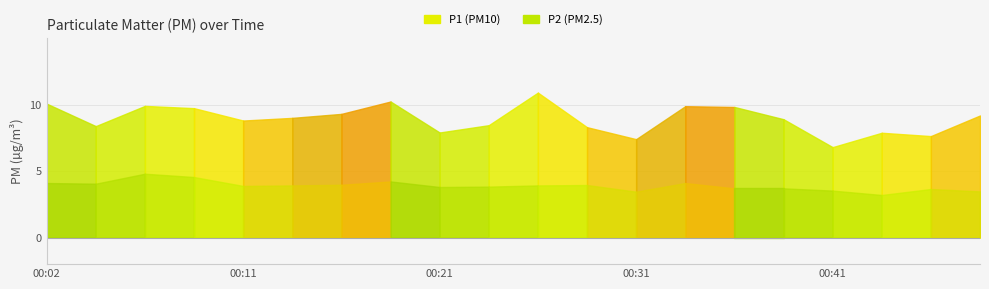

Reading left to right, what are all the values shown in this chart?

P1: 10.1	8.4	9.9	9.7	8.8	9.0	9.3	10.2	7.9	8.4	10.9	8.3	7.4	9.9	9.8	8.9	6.8	7.9	7.6	9.2
P2: 4.1	4.0	4.8	4.5	3.9	3.9	4.0	4.2	3.8	3.8	3.9	4.0	3.5	4.1	3.7	3.7	3.5	3.2	3.6	3.5